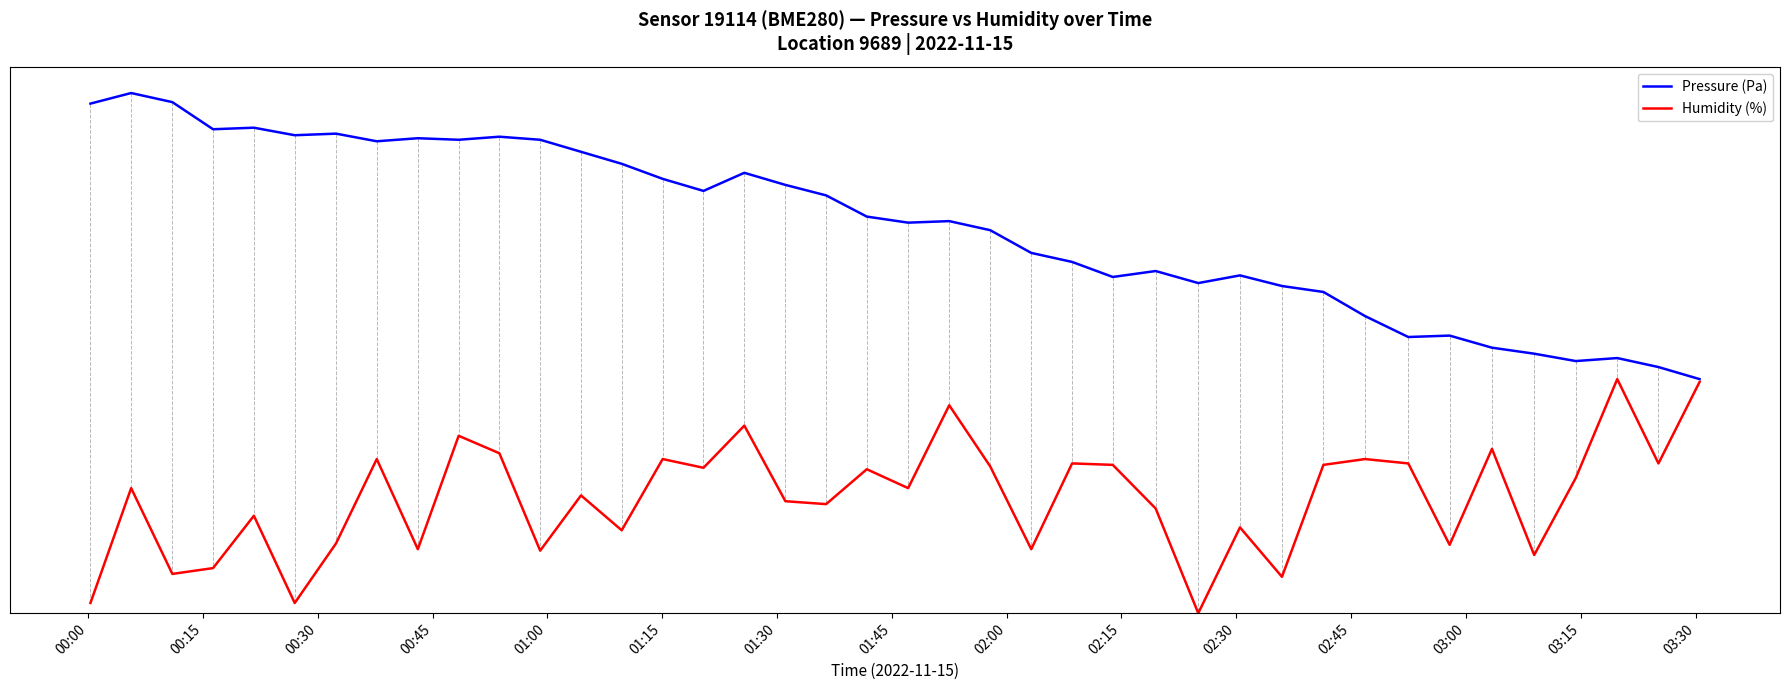

True or false: Humidity (%) has more than 1 interior local peaks.

True